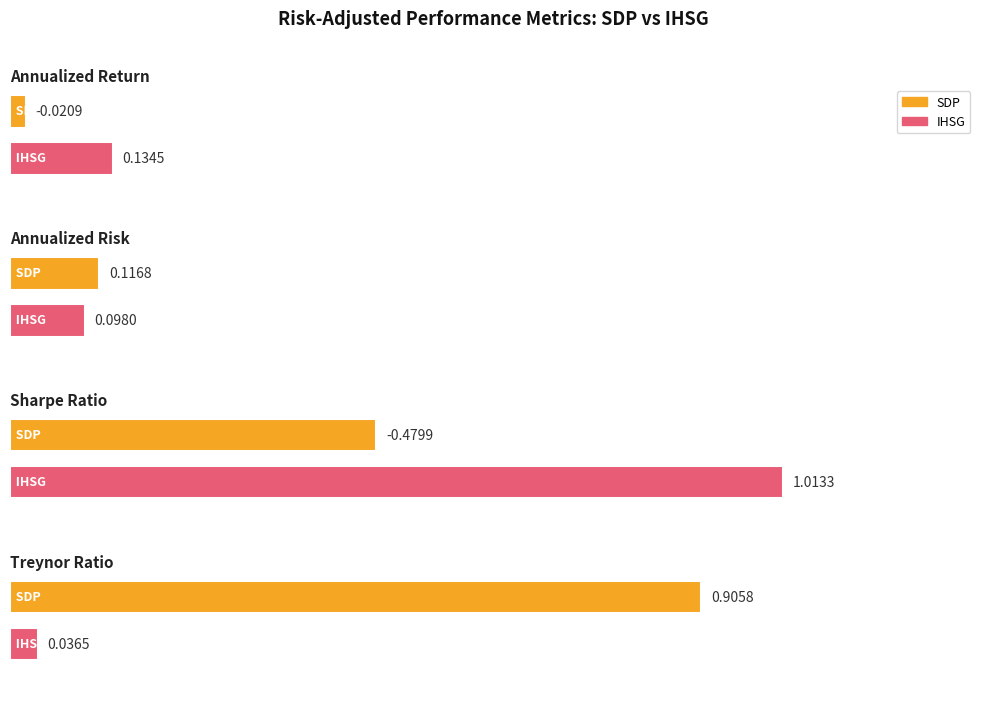

How many values in the Annualized Return series are below 0?

1